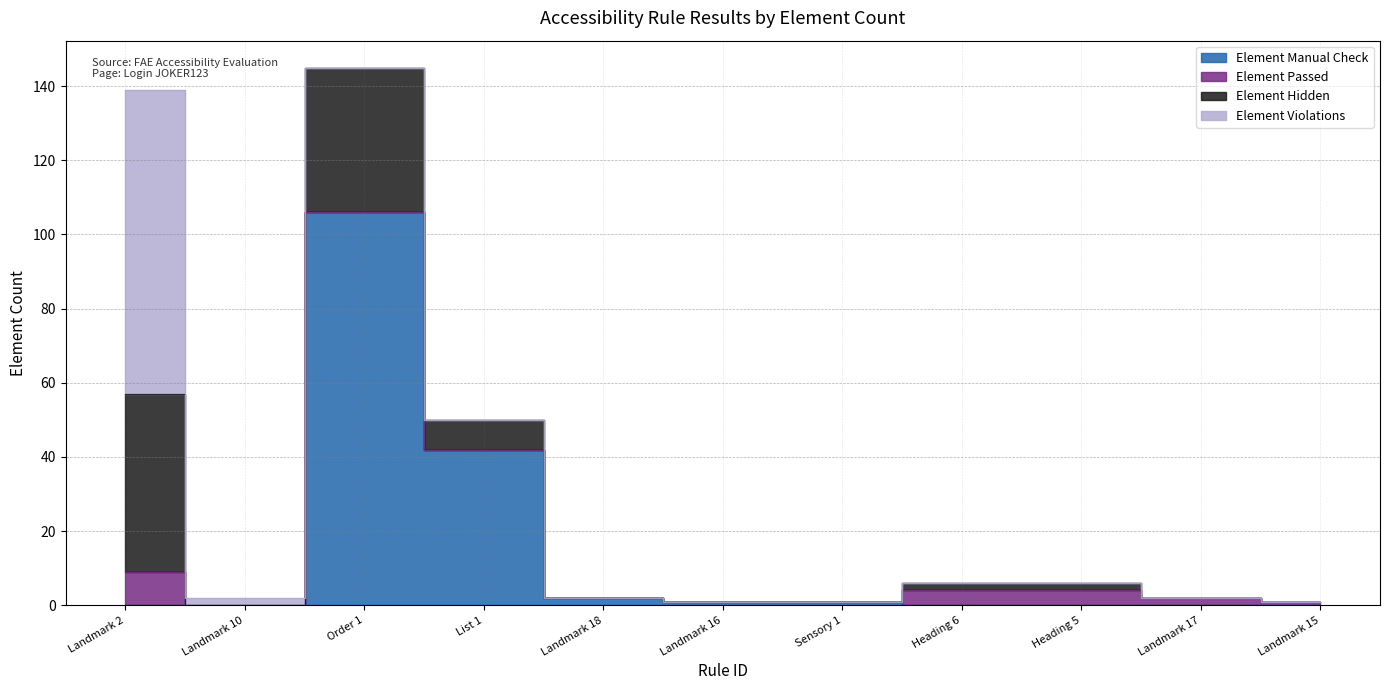

How many interior local valleys does the Element Hidden series have?

1